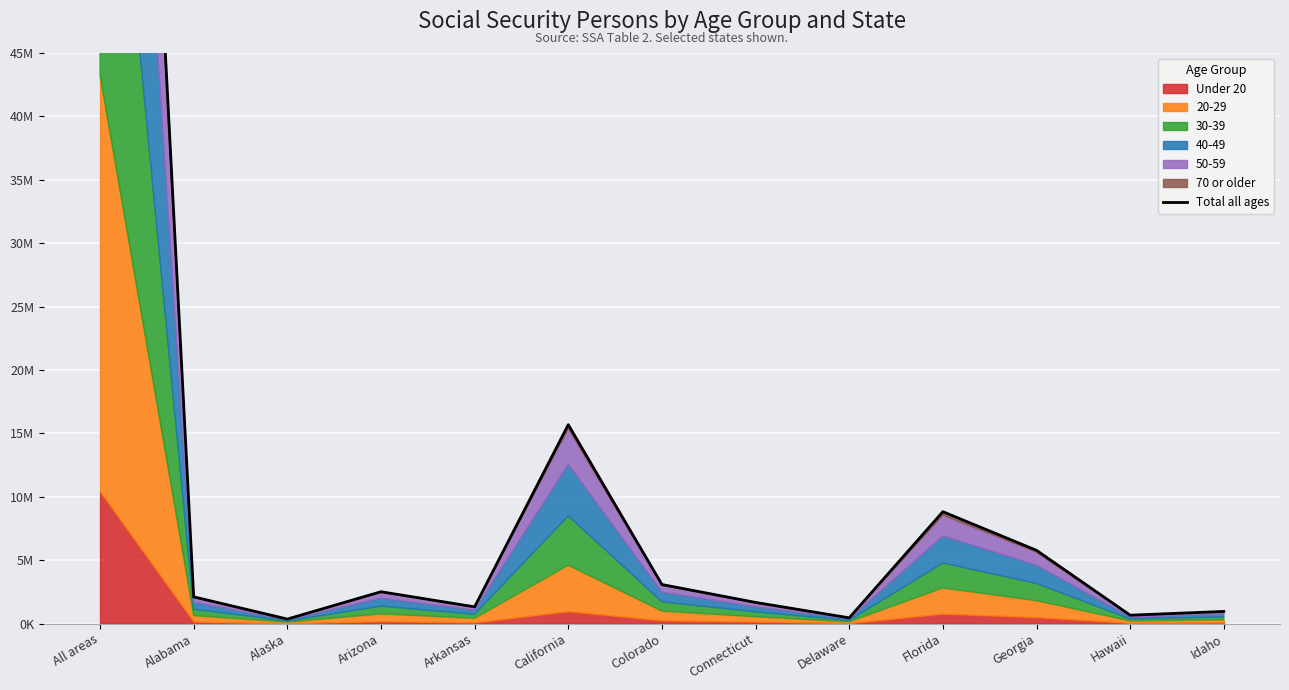

Which label corresponds to the largest value in the chart?

All areas